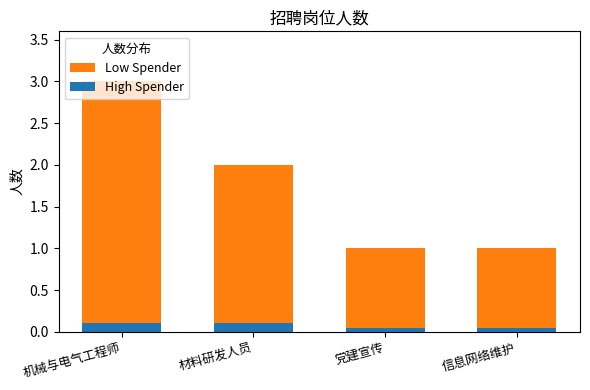

True or false: High Spender has a value of 0.1 at 信息网络维护.

True